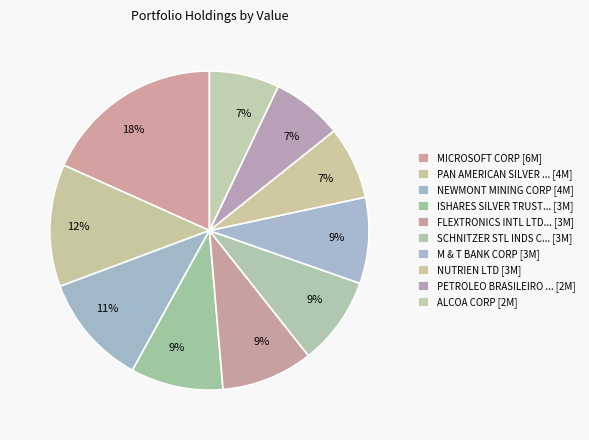

How many slices are in this pie chart?

10